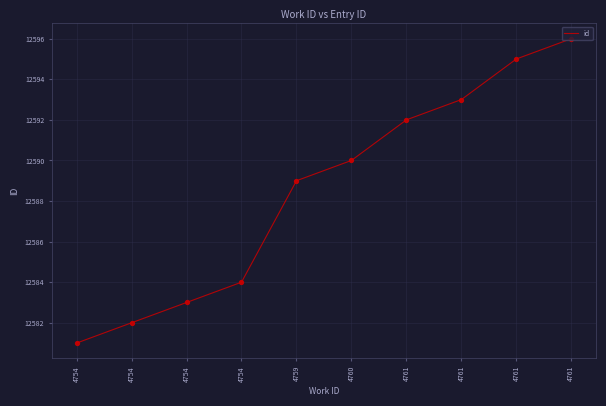

What is the change in value from 4759 to 4761?

+4